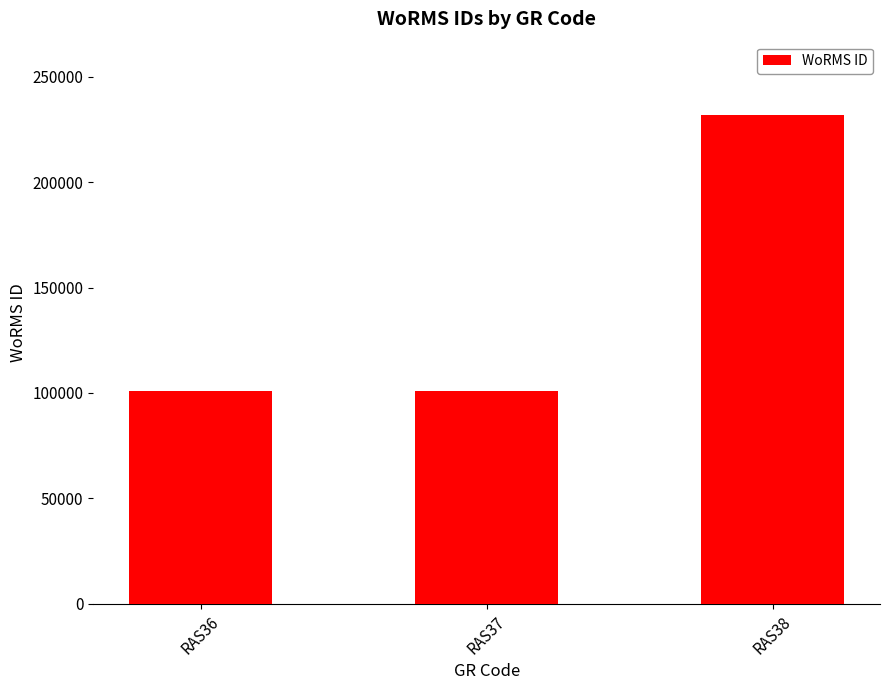

How many bars are there in total?

3